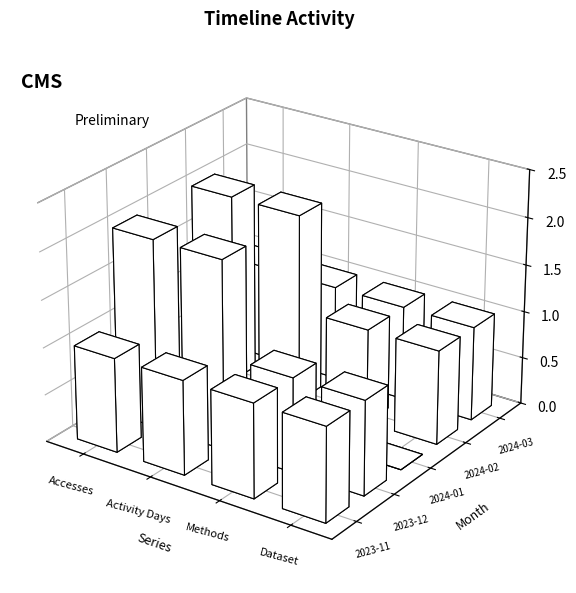

Is it true that Activity Days equals -1 at 2024-01?

False